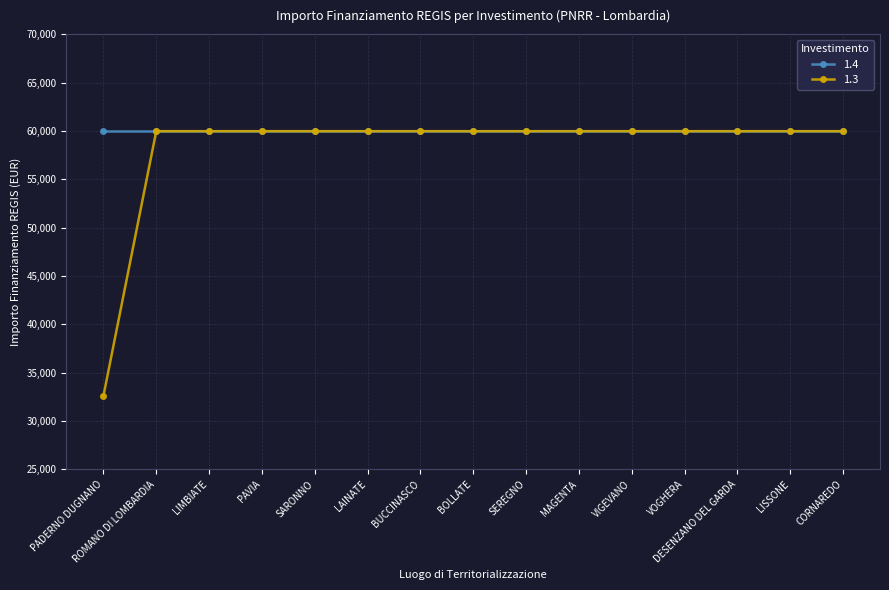

The 1.3 series shows 59966 at LIMBIATE. True or false?

True